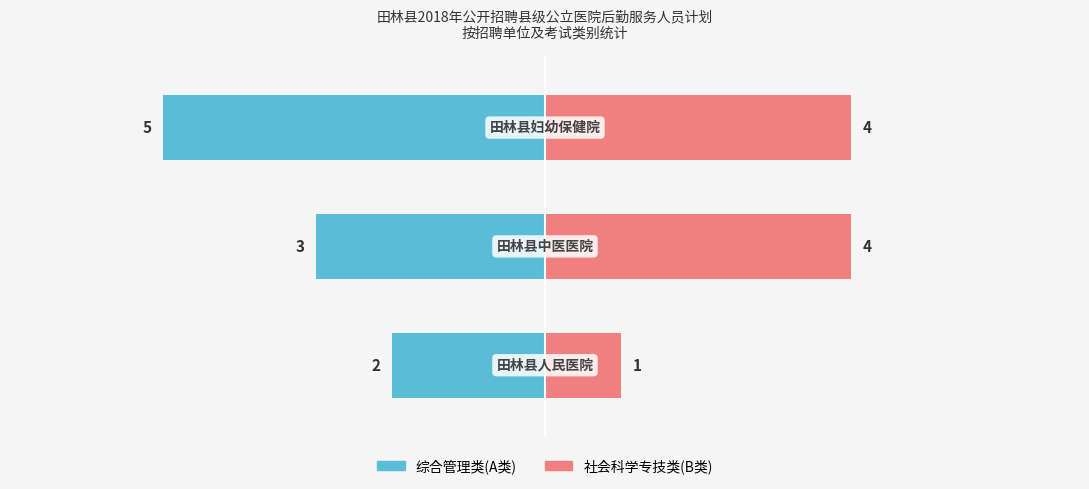

Is the value of 综合管理类(A类) at 2 greater than the value of 社会科学专技类(B类) at 1?

No